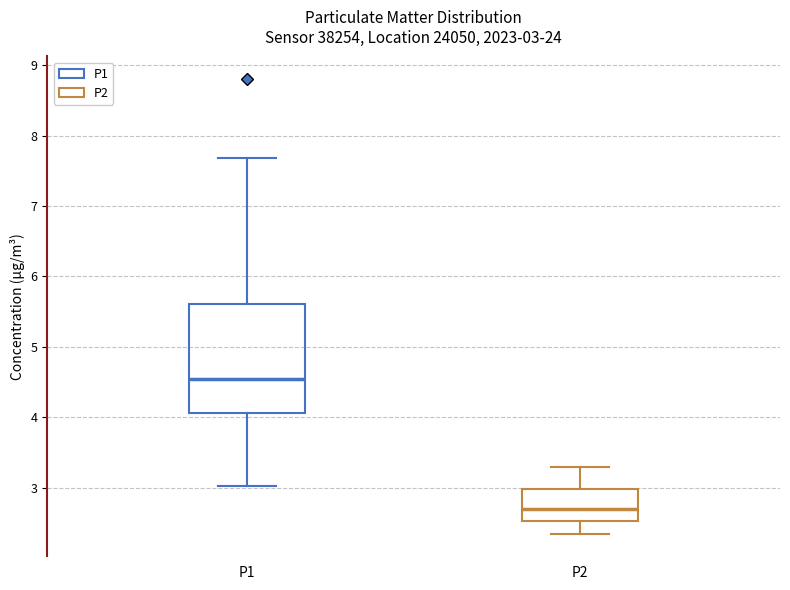

Comparing the boxes themselves (not the whiskers), which one is the tallest?

P1